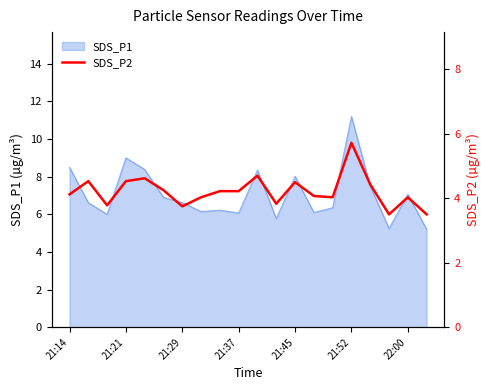

How many lines are shown in the chart?

1